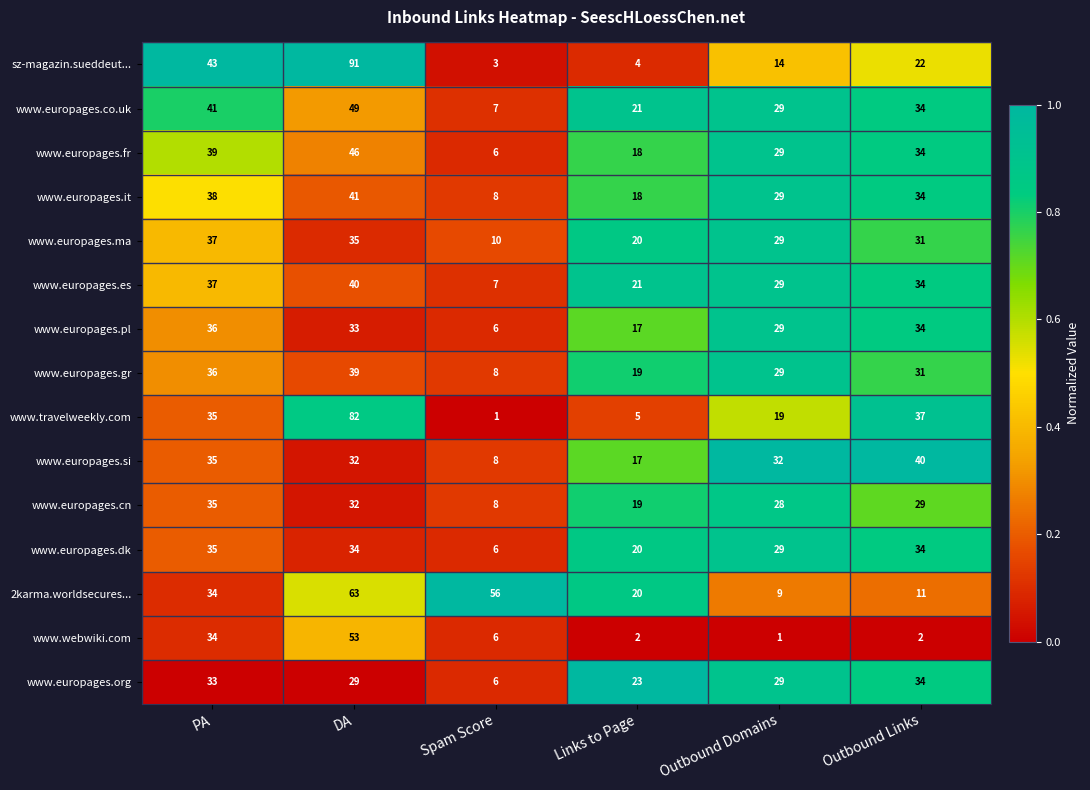

What is the lowest value of the www.europages.si series?

8